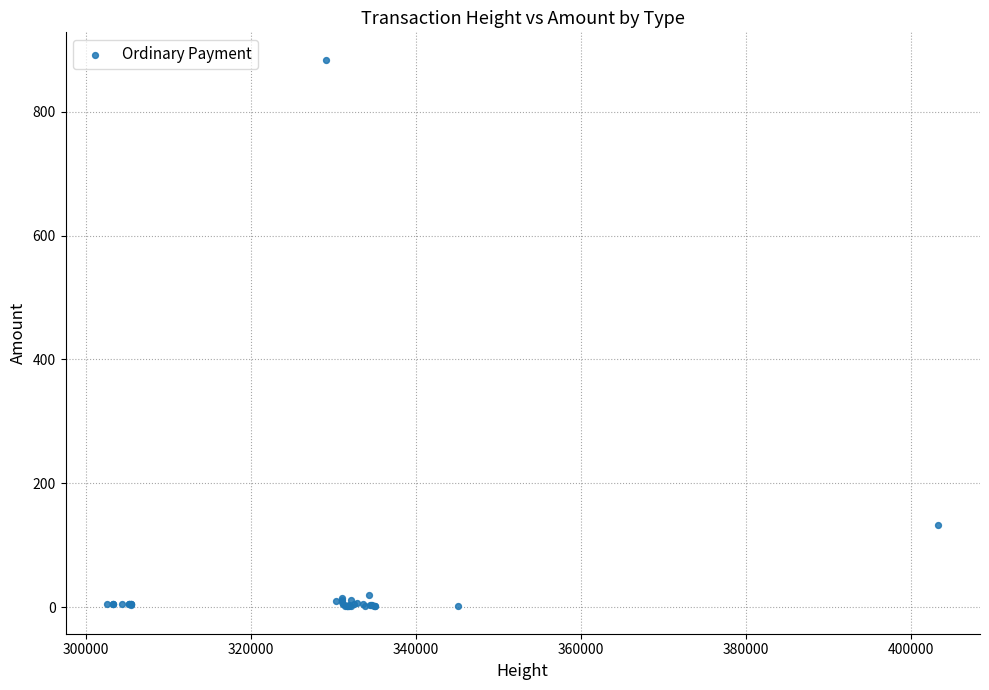

What Y value in the scatter plot is closest to 442?

133